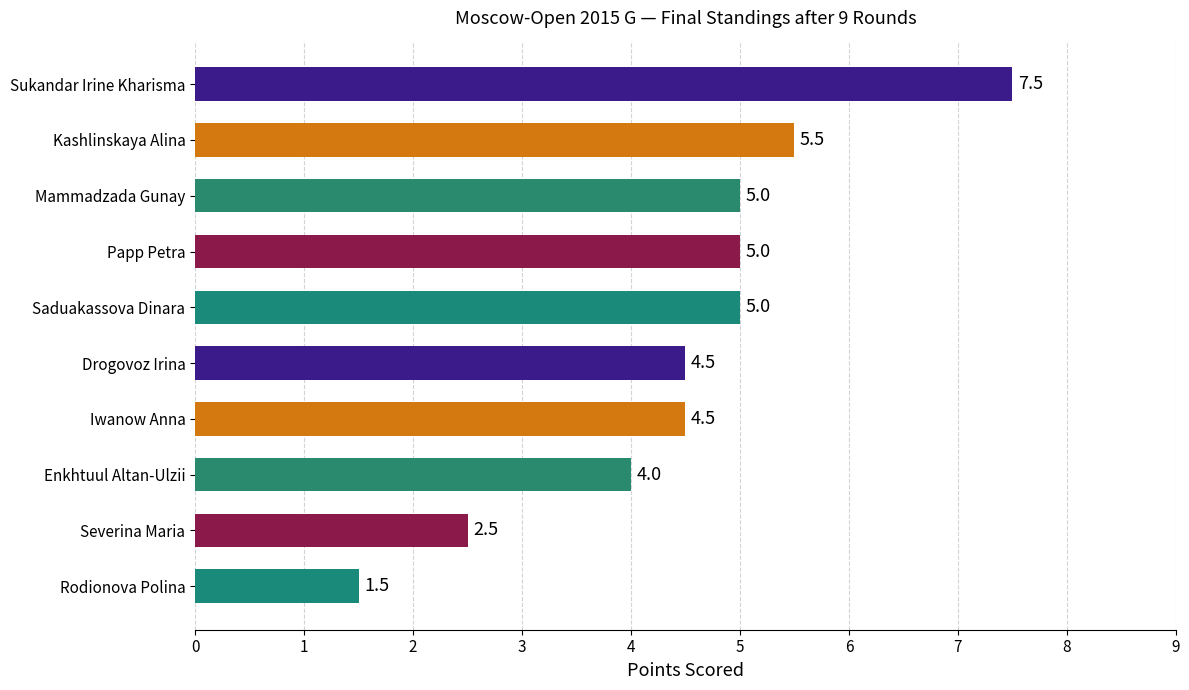

What is the maximum value shown in the chart?

7.5